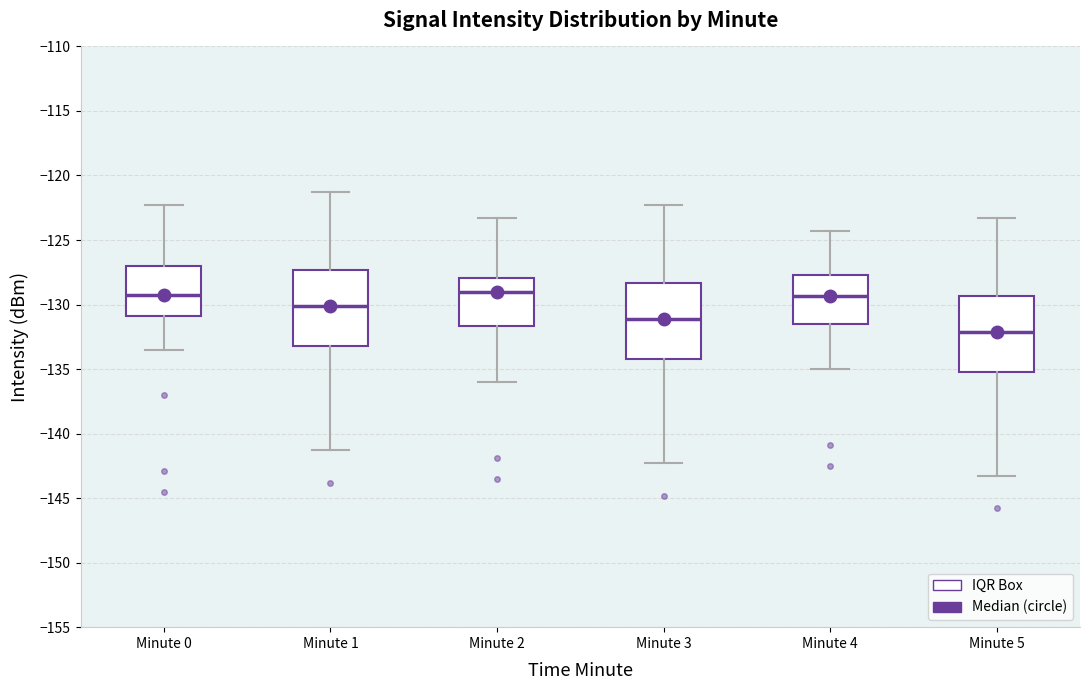

Reading left to right, read every box against the y-axis: the position of its median line, the range the box covers, and the ends of its whiskers. The values are not printed on the chart, so give them approximately, as read against the axis.

Minute 0: median -129.0, box -131.0 to -127.0, whiskers -133.5 to -122.5
Minute 1: median -130.0, box -133.5 to -127.5, whiskers -141.5 to -121.5
Minute 2: median -129.0, box -131.5 to -128.0, whiskers -136.0 to -123.5
Minute 3: median -131.0, box -134.5 to -128.5, whiskers -142.5 to -122.5
Minute 4: median -129.5, box -131.5 to -127.5, whiskers -135.0 to -124.5
Minute 5: median -132.0, box -135.5 to -129.5, whiskers -143.5 to -123.5